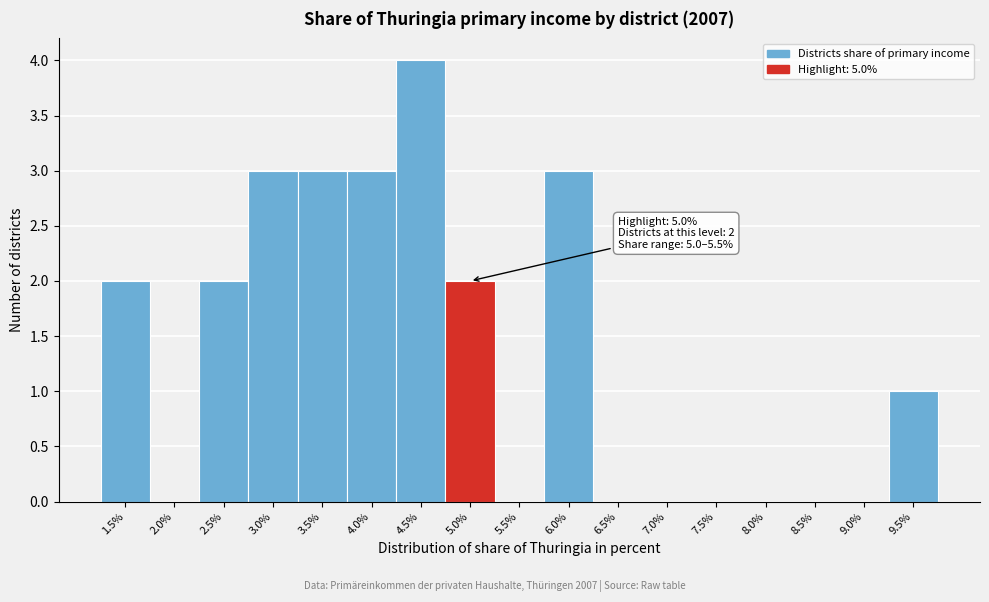

Reading left to right, list all the values displayed in this chart.

1.5%=2	2.0%=0	2.5%=2	3.0%=3	3.5%=3	4.0%=3	4.5%=4	5.0%=2	5.5%=0	6.0%=3	6.5%=0	7.0%=0	7.5%=0	8.0%=0	8.5%=0	9.0%=0	9.5%=1